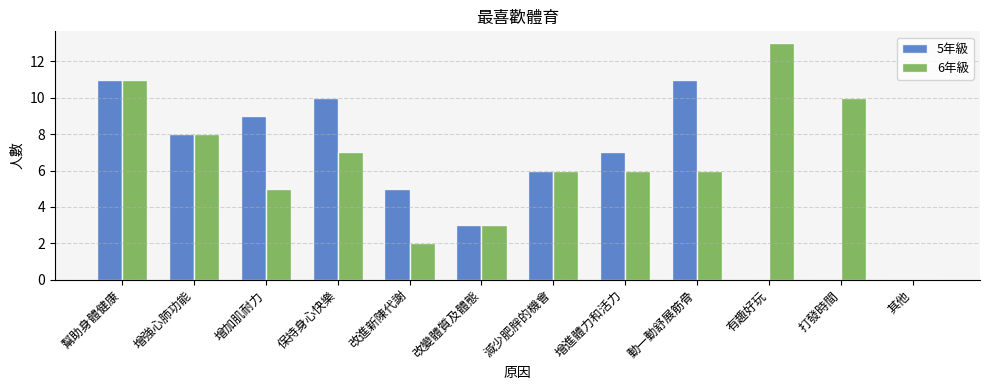

Which series changed the most between 增強心肺功能 and 改進新陳代謝?

6年級